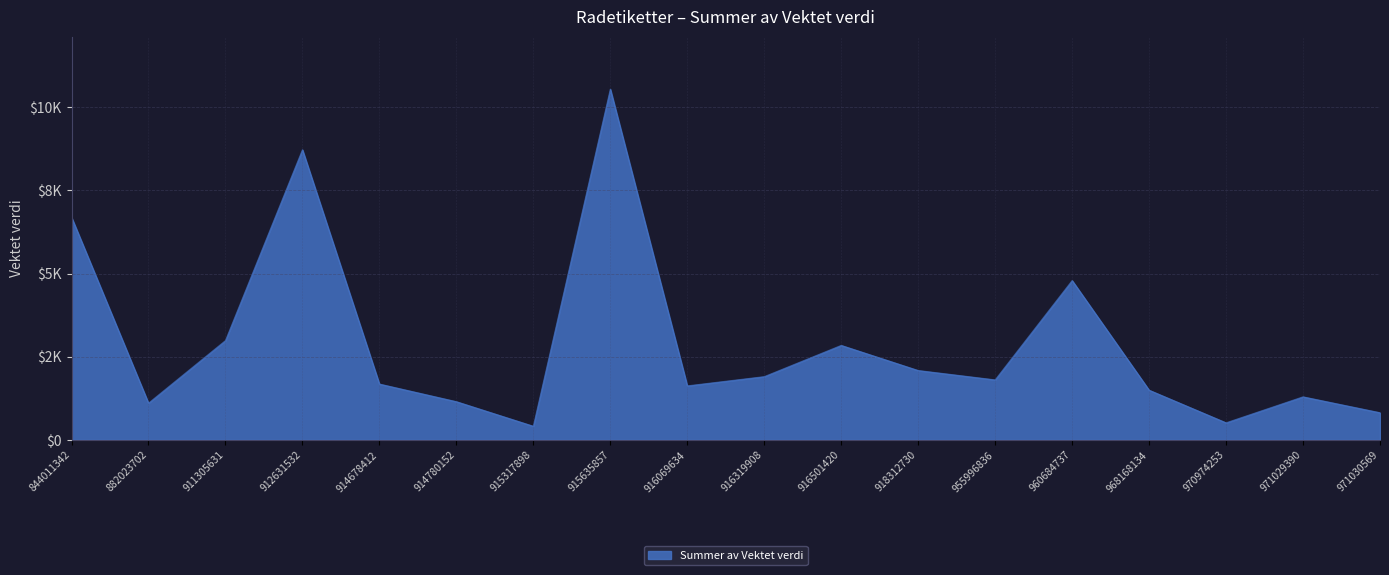

How many points are lower than both their immediate neighbors (excluding endpoints)?

5